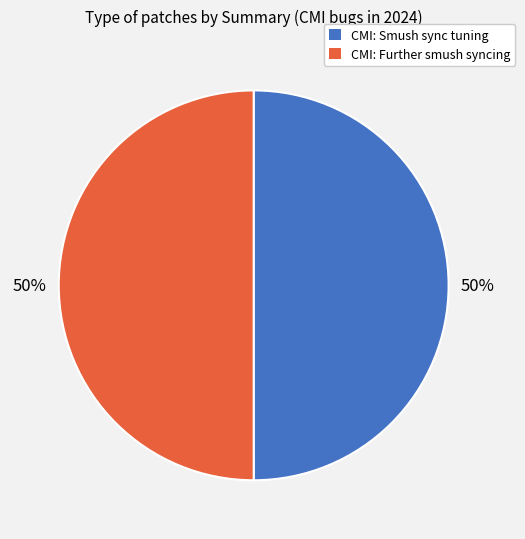

To the nearest percent, what is the average slice percentage?

50%